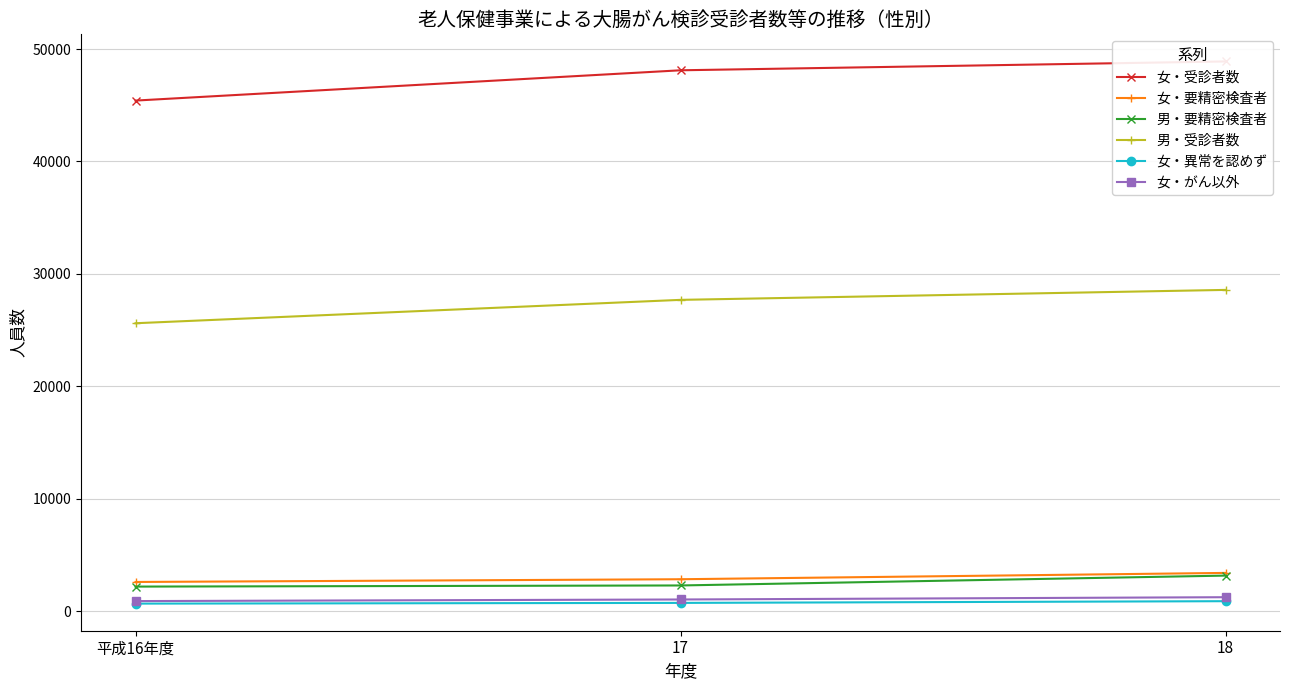

What value does the 女・異常を認めず series have at 18, to the nearest 5?

885